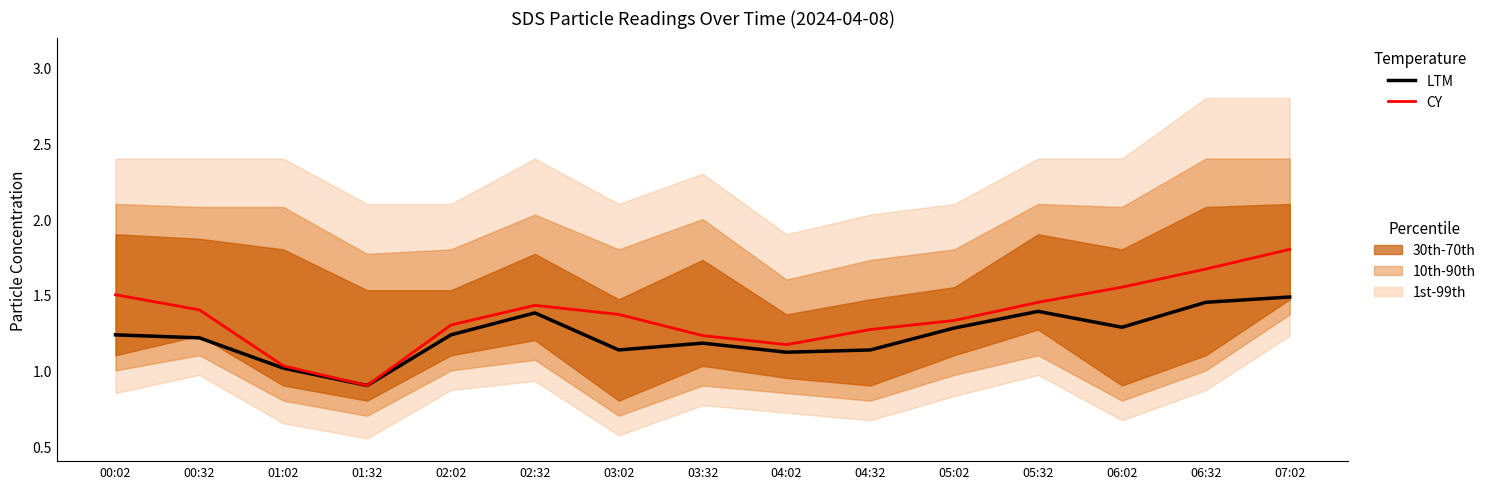

Count the number of categories in the chart.

15